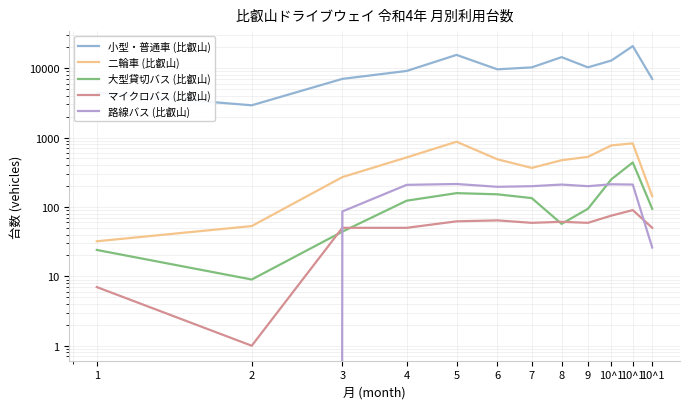

How many values in the 路線バス (比叡山) series are below 199?

5